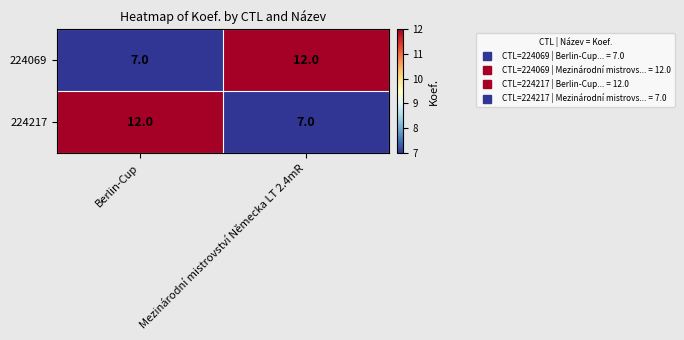

What is the total value across all series at Berlin-Cup?

19